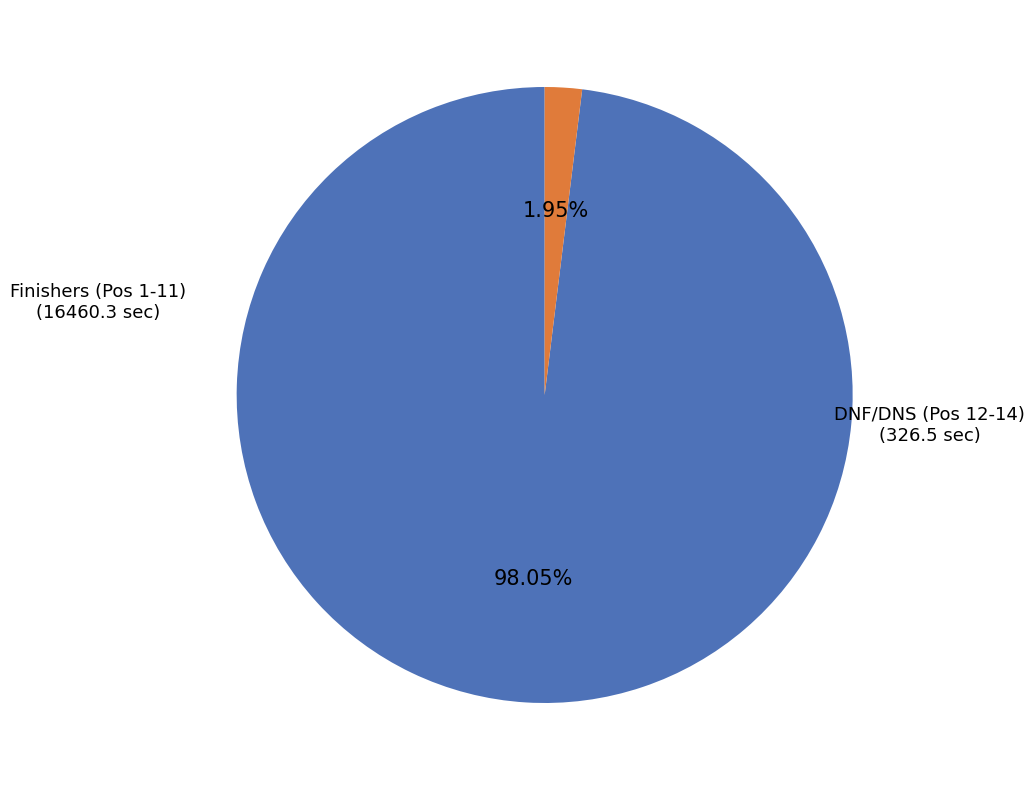

Does any single category account for the majority?

Yes